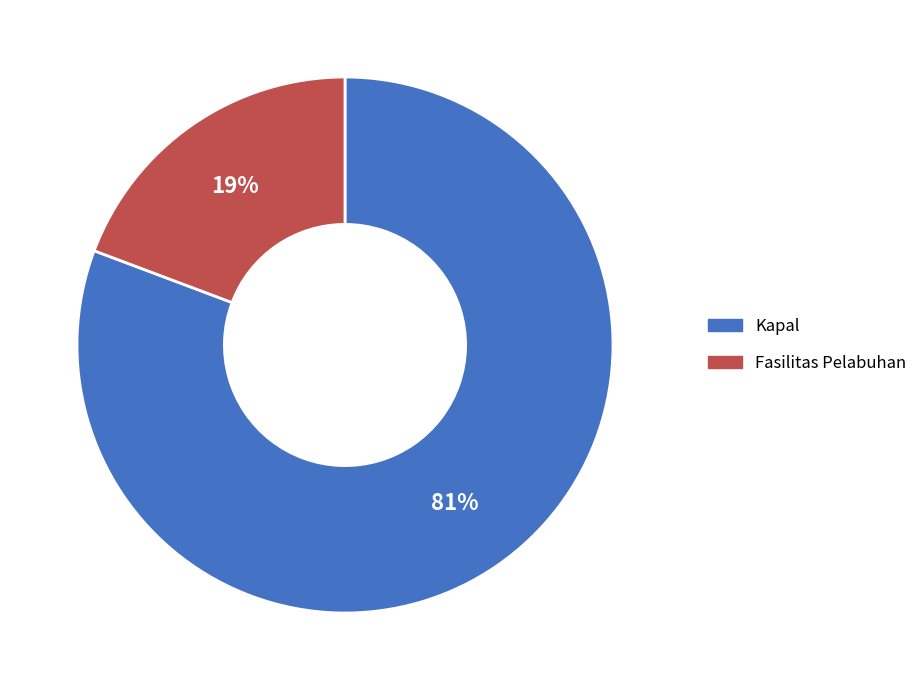

What percentage is the Fasilitas Pelabuhan slice, to the nearest percent?

19%